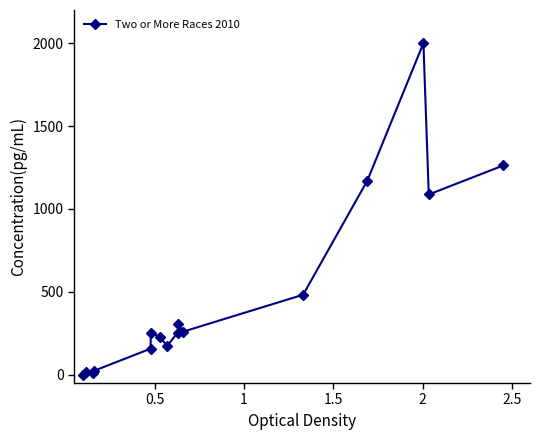

What is the average value?

480.3